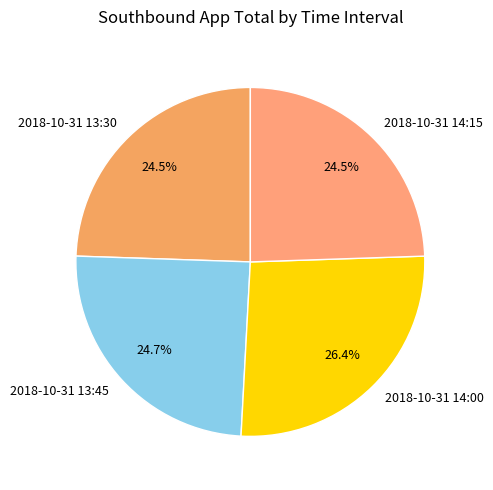

Which has a higher value, 2018-10-31 14:15 or 2018-10-31 14:00?

2018-10-31 14:00